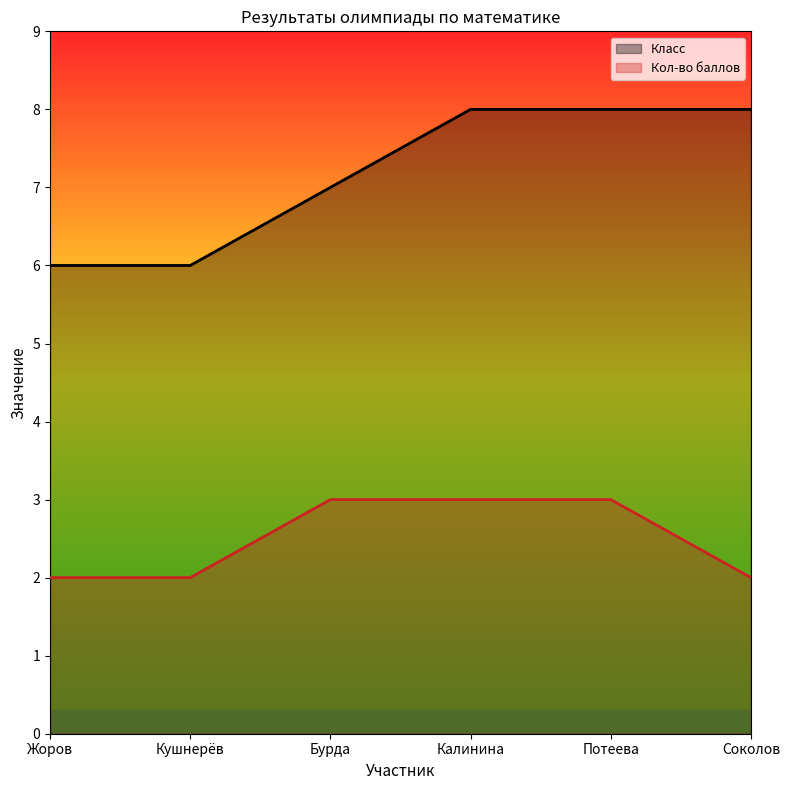

Count the Класс values in the range 6 to 8.

6